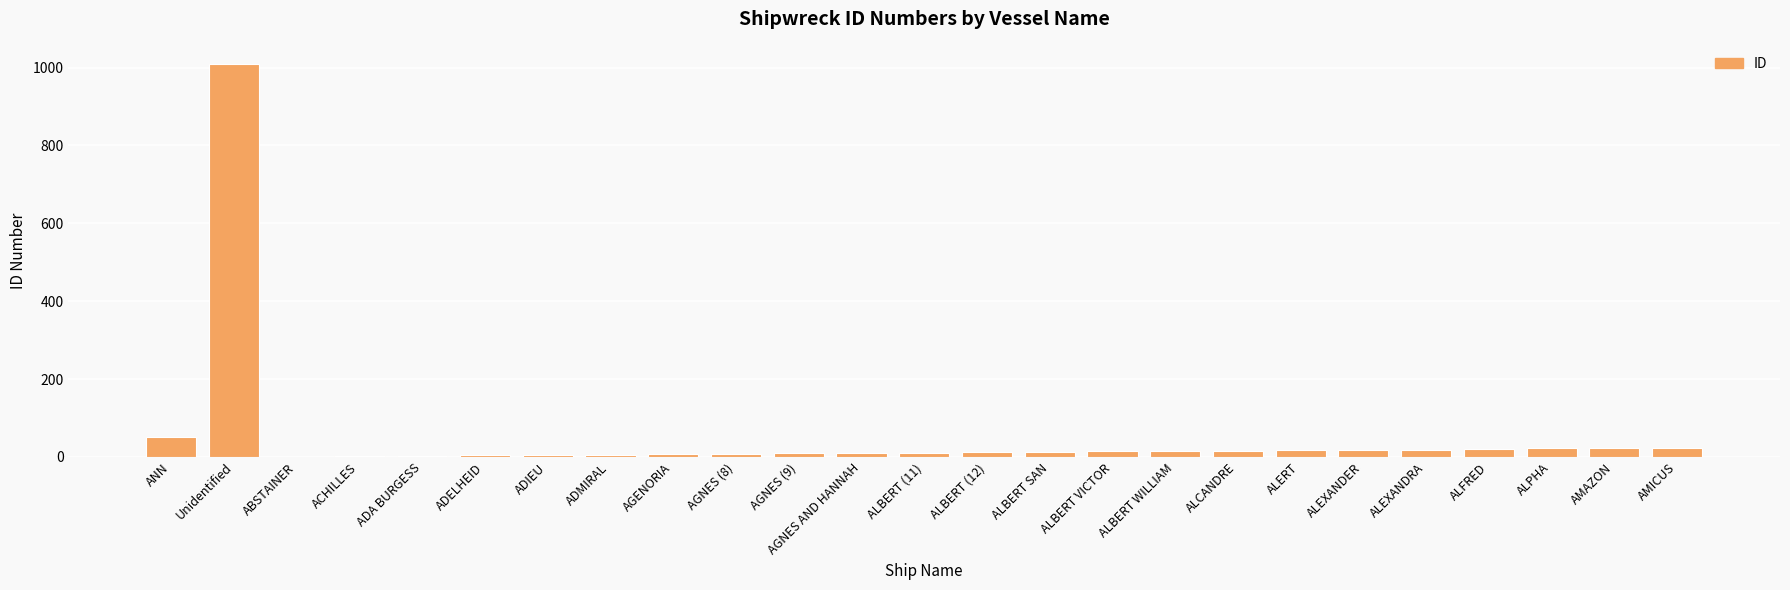

Are the bars grouped side by side (vs. stacked)?

No